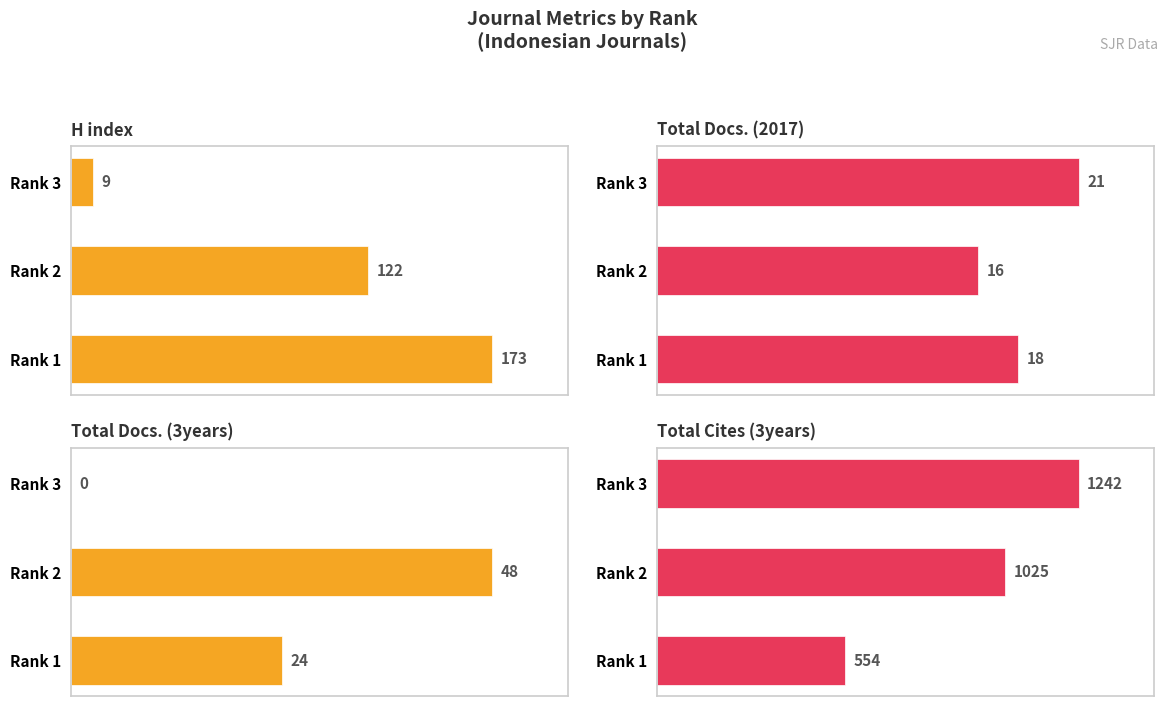

The value of Total Docs. (3years) at Rank 3 is -15. True or false?

False